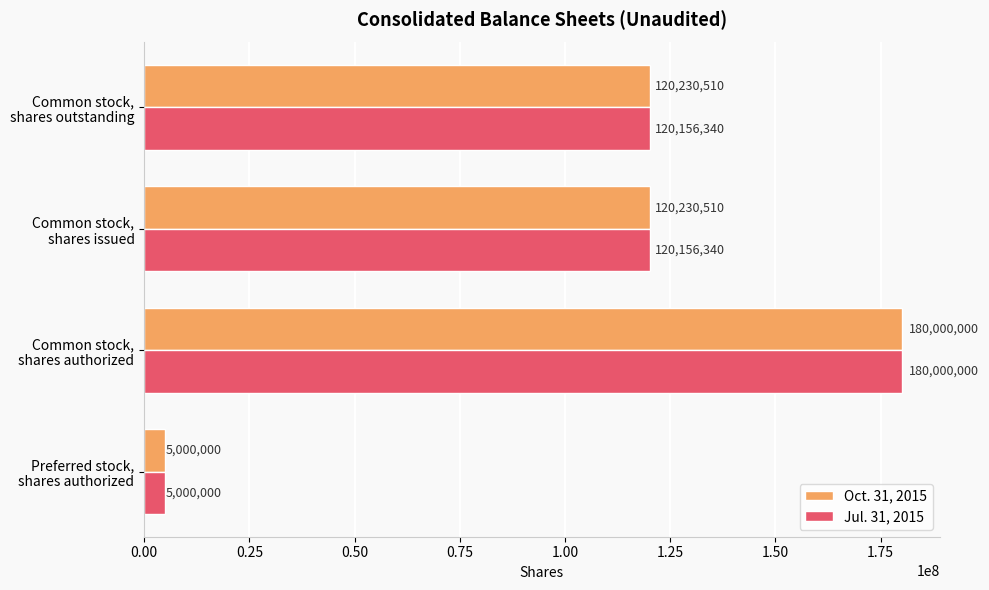

At which category does the chart reach its peak across all series?

Common stock,
shares authorized